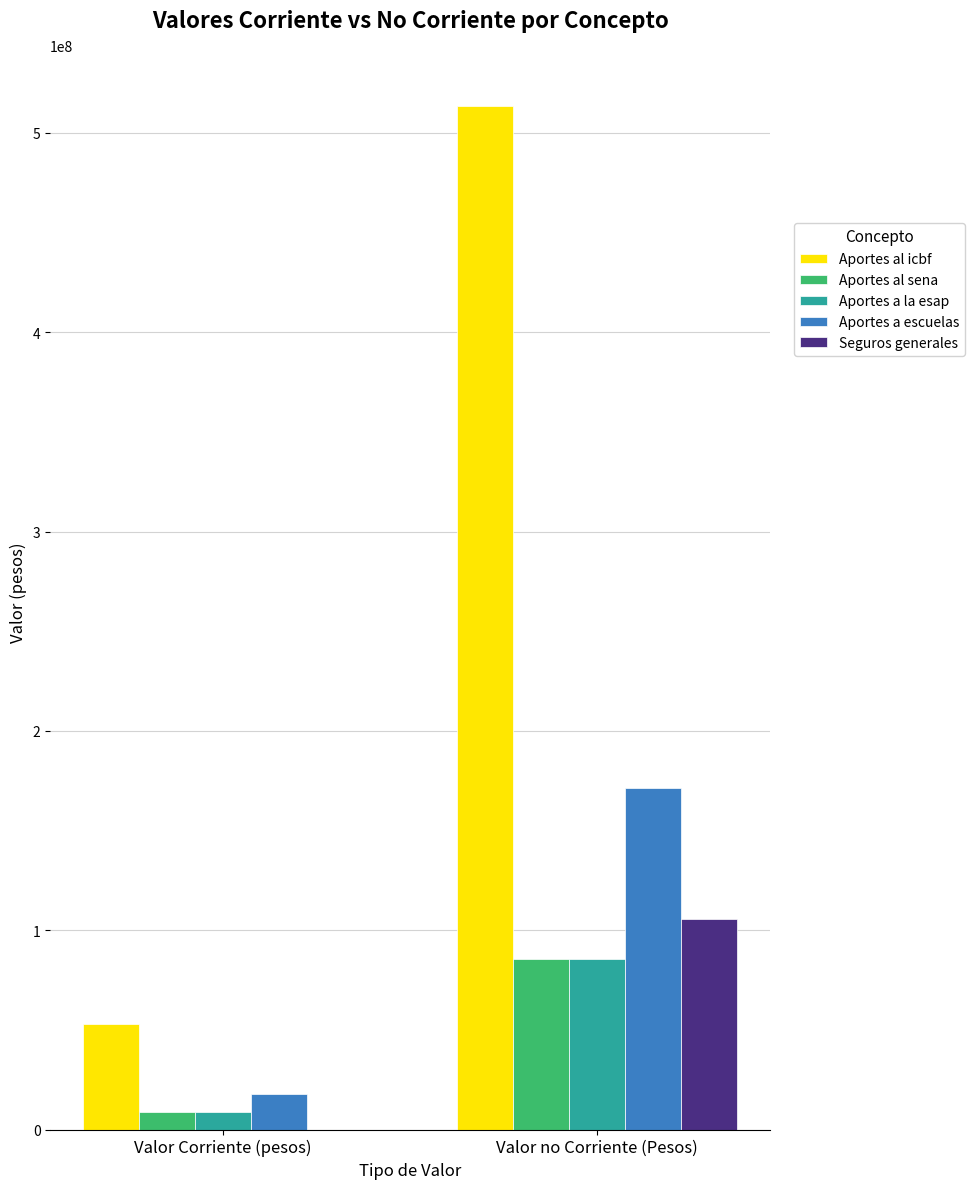

The value of Aportes al icbf at Valor Corriente (pesos) is 52834700.0. True or false?

True